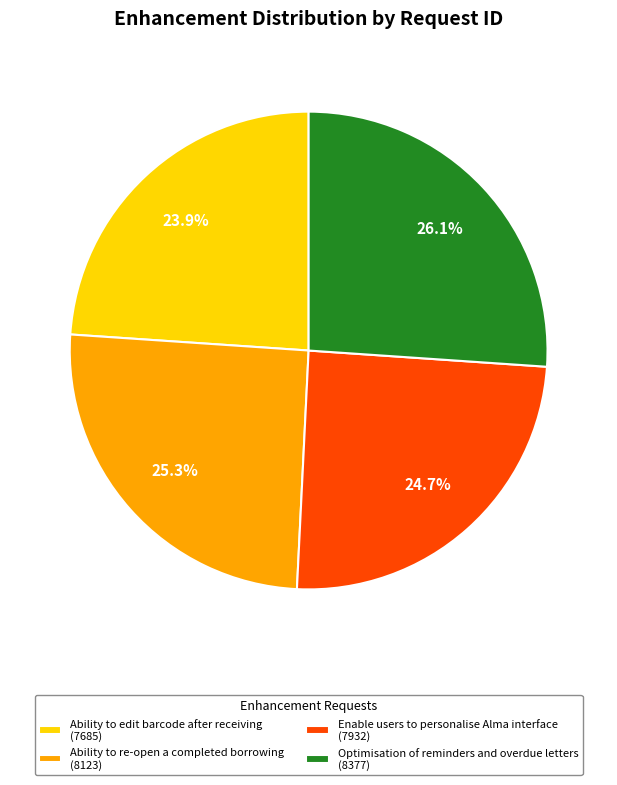

Count the number of slices in the pie.

4